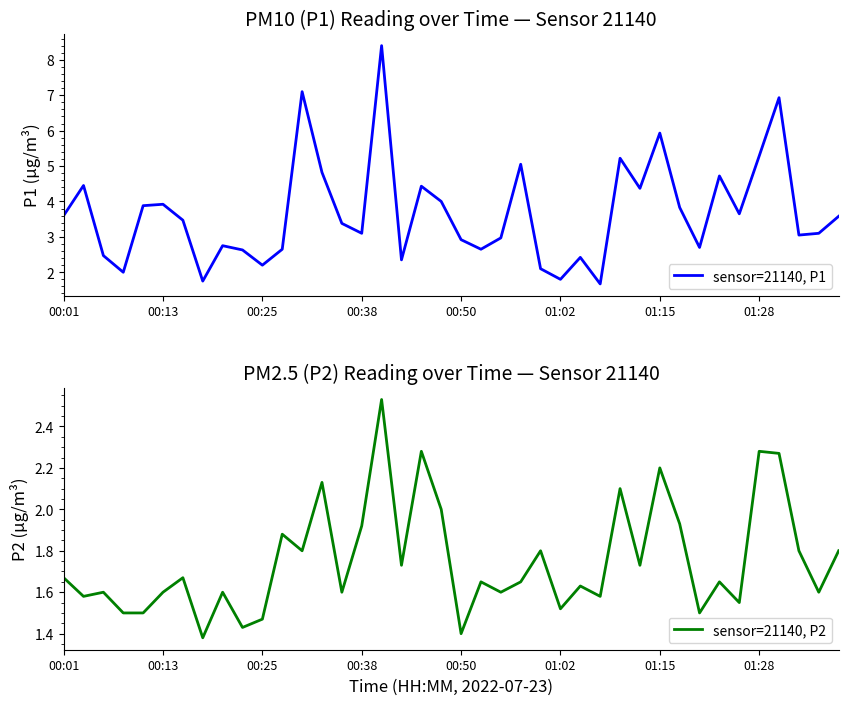

What position from the right is 13?

27